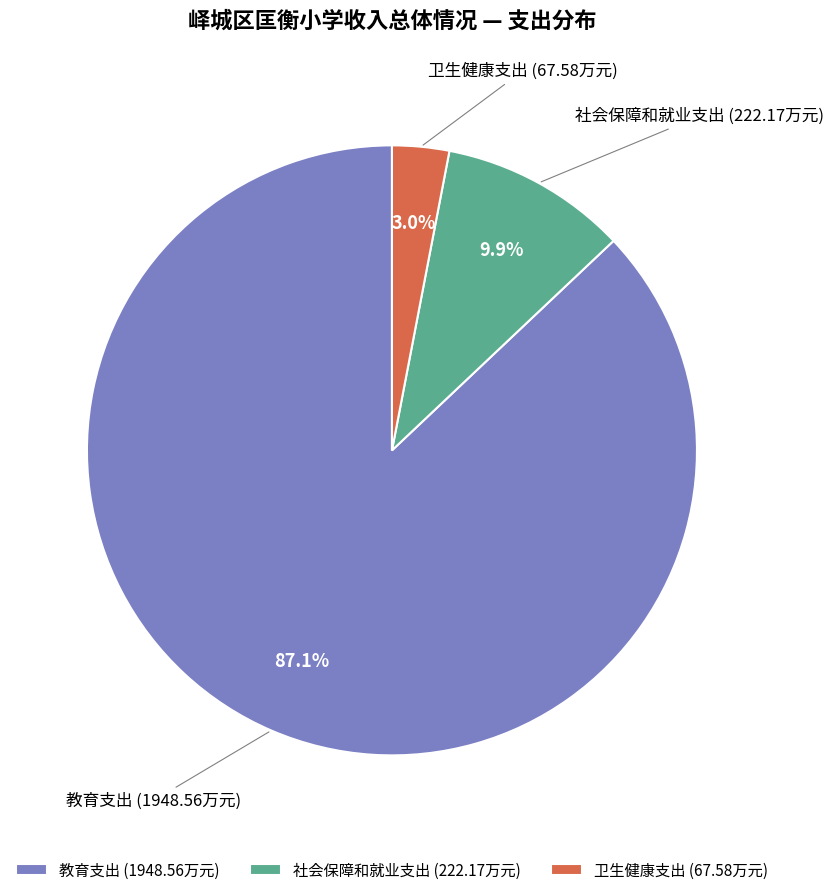

Count the number of slices in the pie.

3